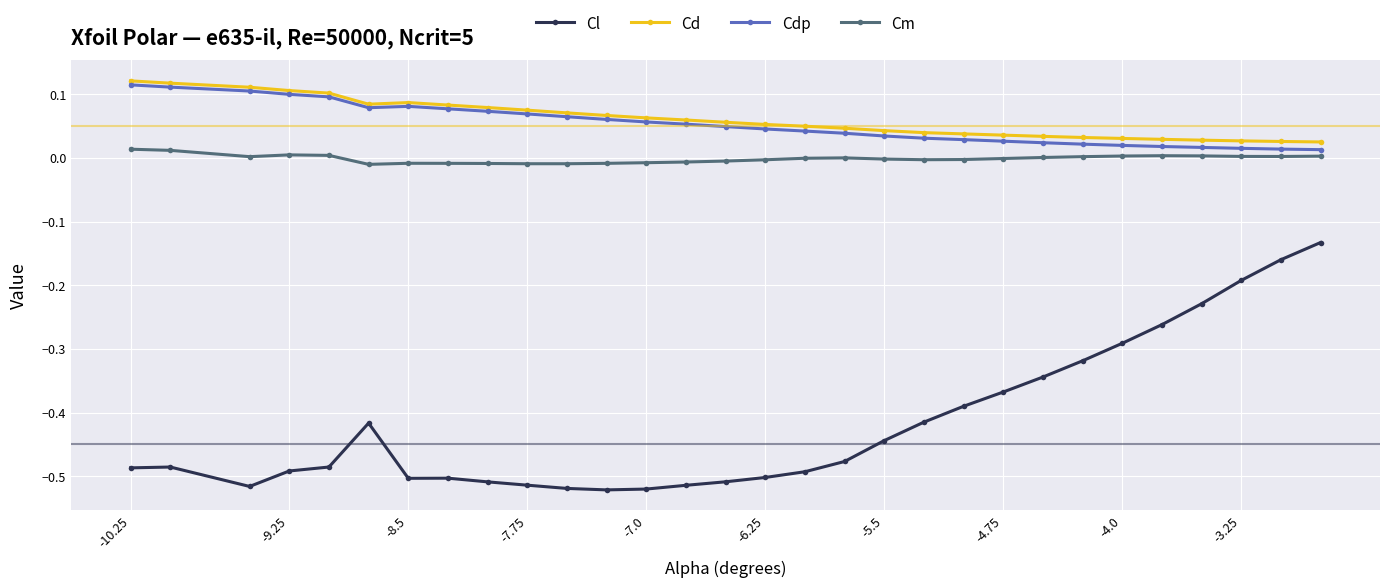

How many lines are shown in the chart?

4